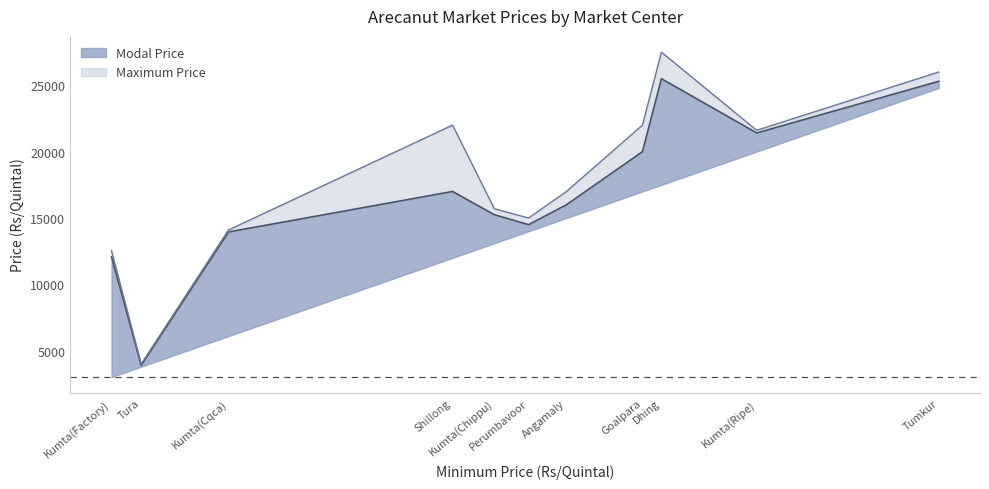

How many interior local peaks does the Modal Price series have?

2